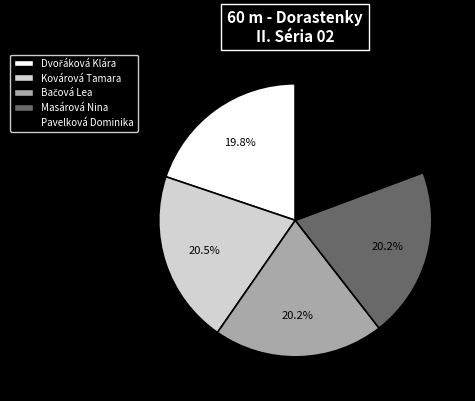

What is the total percentage of Kovárová Tamara and Pavelková Dominika?

39.8%